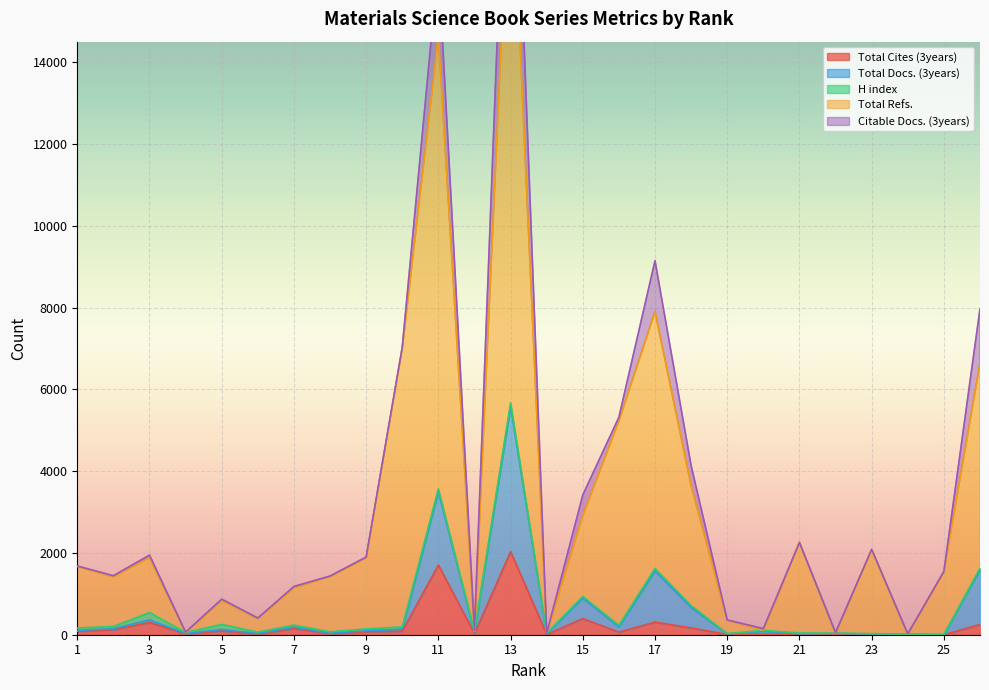

Between 8 and 12, which series saw the biggest shift?

Total Refs.